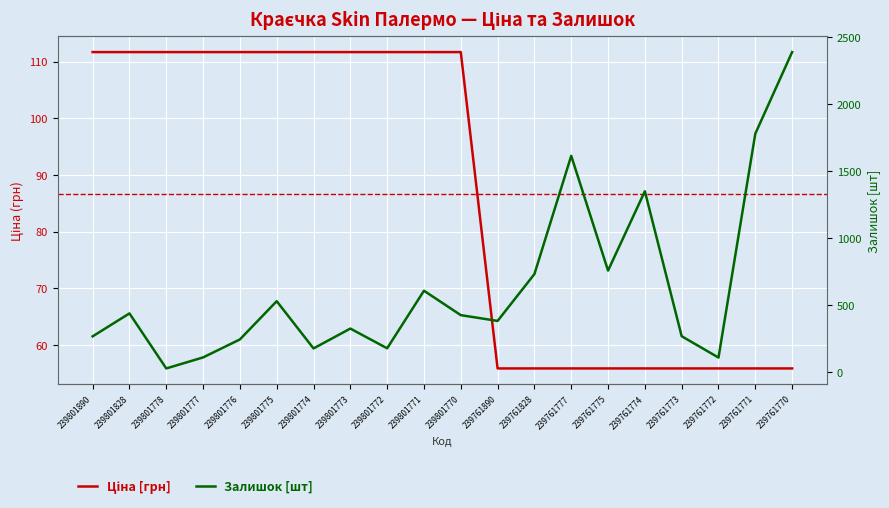

Reading left to right, extract all data points from this chart.

Ціна [грн]: 111.7	111.7	111.7	111.7	111.7	111.7	111.7	111.7	111.7	111.7	111.7	55.9	55.9	55.9	55.9	55.9	55.9	55.9	55.9	55.9
Залишок [шт]: 269.0	440.0	30.0	112.0	246.0	531.0	179.0	327.0	180.0	609.0	427.0	384.0	733.0	1614.0	759.0	1350.0	270.0	111.0	1779.0	2387.0